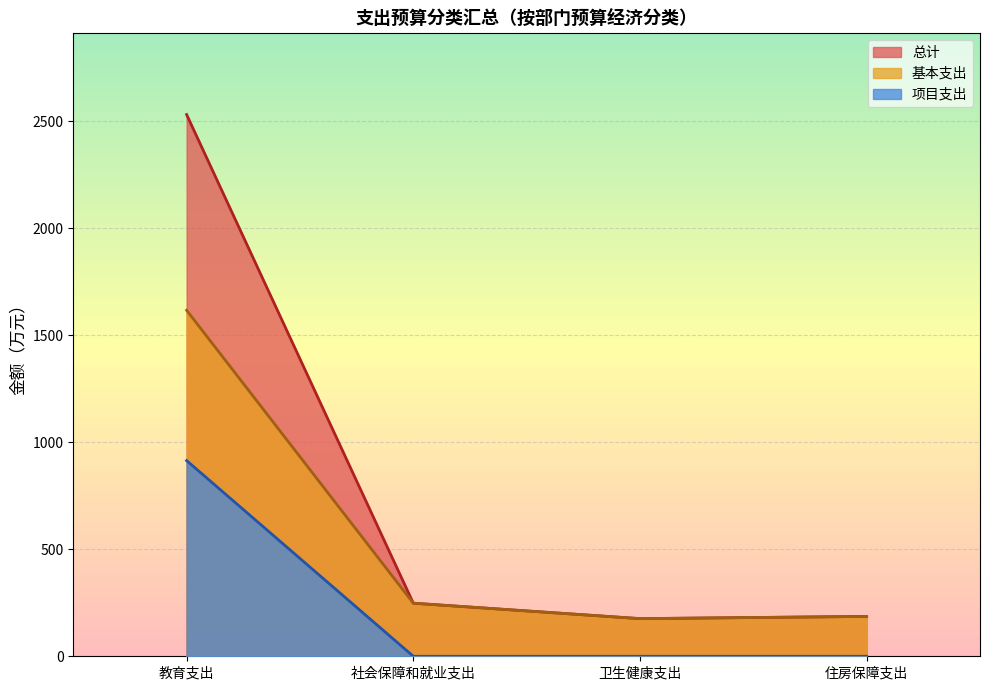

True or false: 基本支出 and 总计 intersect in this chart.

False